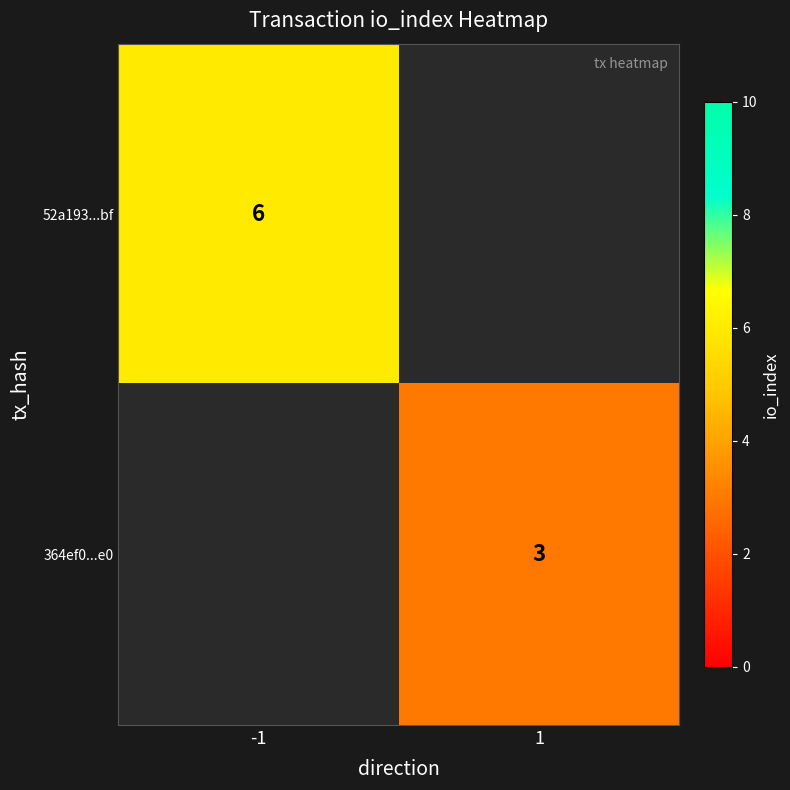

True or false: 364ef0...e0 has a value of 1.8 at 1.

False